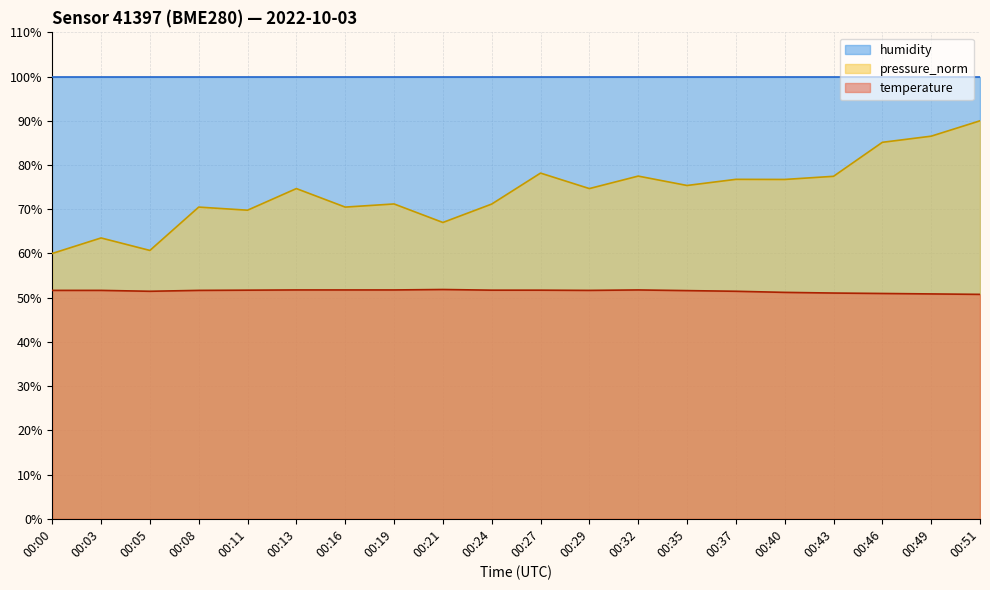

Is the value of temperature at 00:16 greater than the value of pressure_norm at 00:49?

No